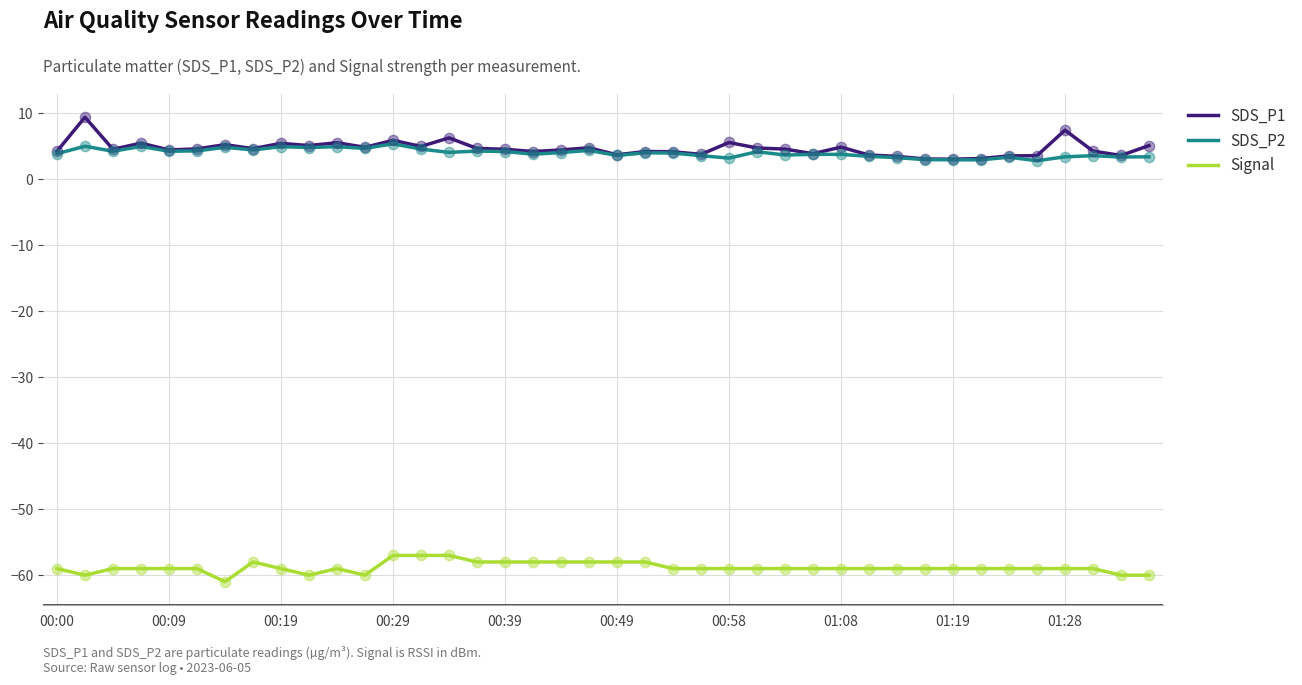

True or false: Signal and SDS_P2 cross at least once.

False